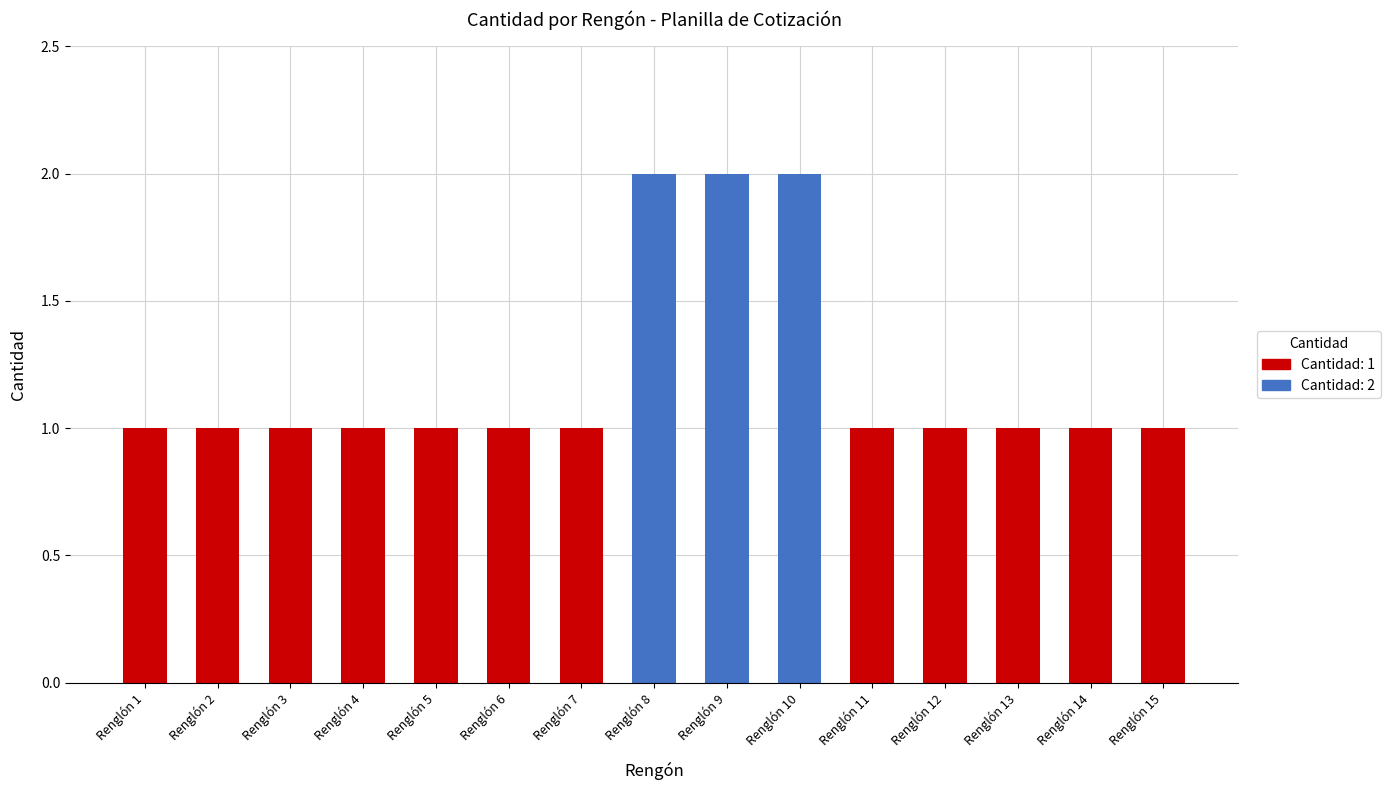

What is the minimum value shown in the chart?

1